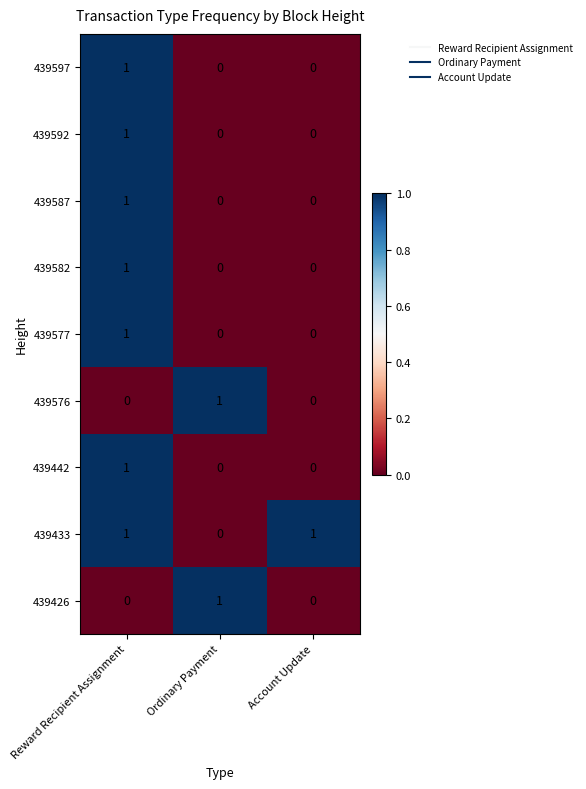

Reading left to right, transcribe all the data shown in this chart.

439597: Reward Recipient Assignment=1	Ordinary Payment=0	Account Update=0
439592: Reward Recipient Assignment=1	Ordinary Payment=0	Account Update=0
439587: Reward Recipient Assignment=1	Ordinary Payment=0	Account Update=0
439582: Reward Recipient Assignment=1	Ordinary Payment=0	Account Update=0
439577: Reward Recipient Assignment=1	Ordinary Payment=0	Account Update=0
439576: Reward Recipient Assignment=0	Ordinary Payment=1	Account Update=0
439442: Reward Recipient Assignment=1	Ordinary Payment=0	Account Update=0
439433: Reward Recipient Assignment=1	Ordinary Payment=0	Account Update=1
439426: Reward Recipient Assignment=0	Ordinary Payment=1	Account Update=0